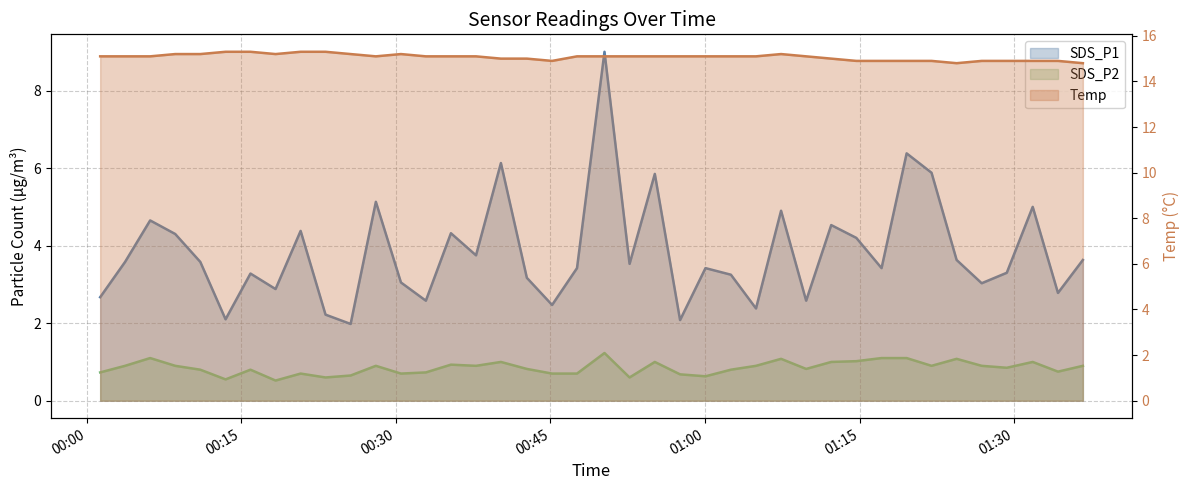

The SDS_P2 series shows 0.6 at 2022/07/06 01:04:57. True or false?

False